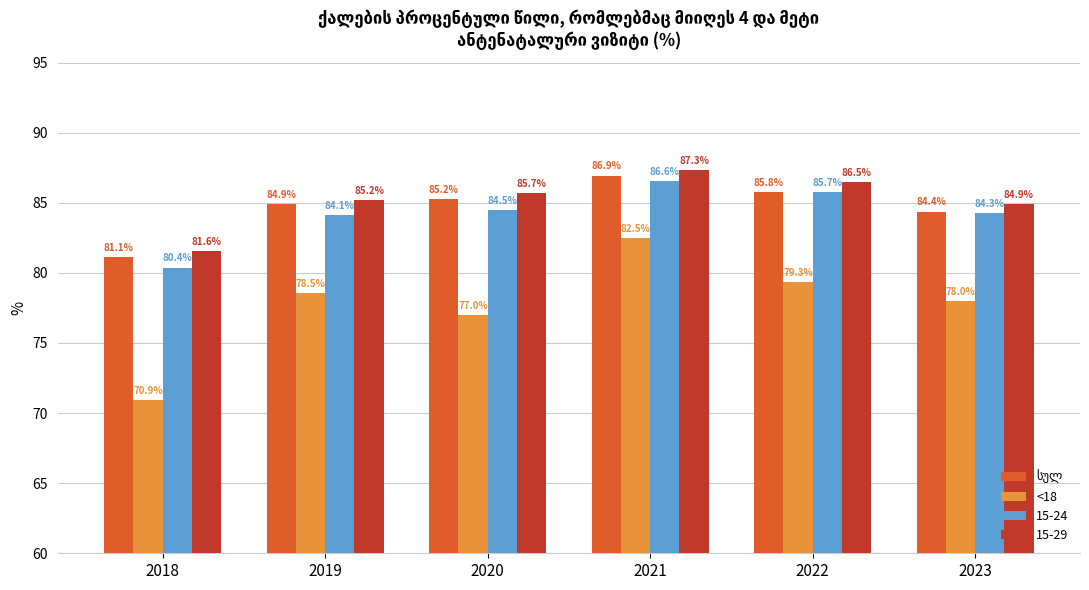

Which series has the widest spread of values?

<18